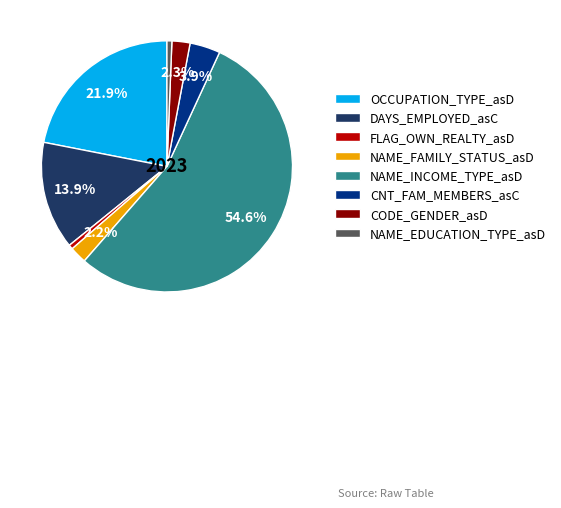

To the nearest percent, what is the difference between the largest and smallest slice percentages?

54%